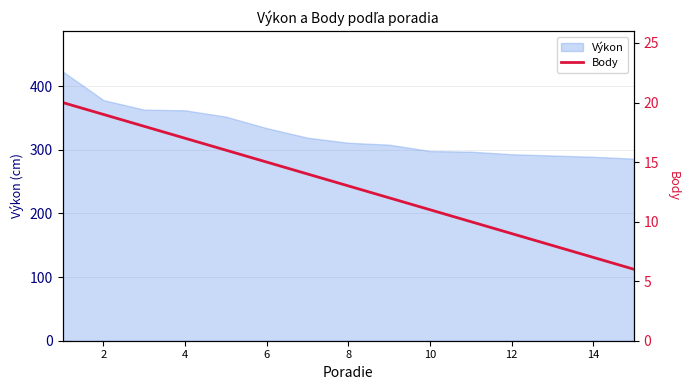

How many data points are above 13?

7